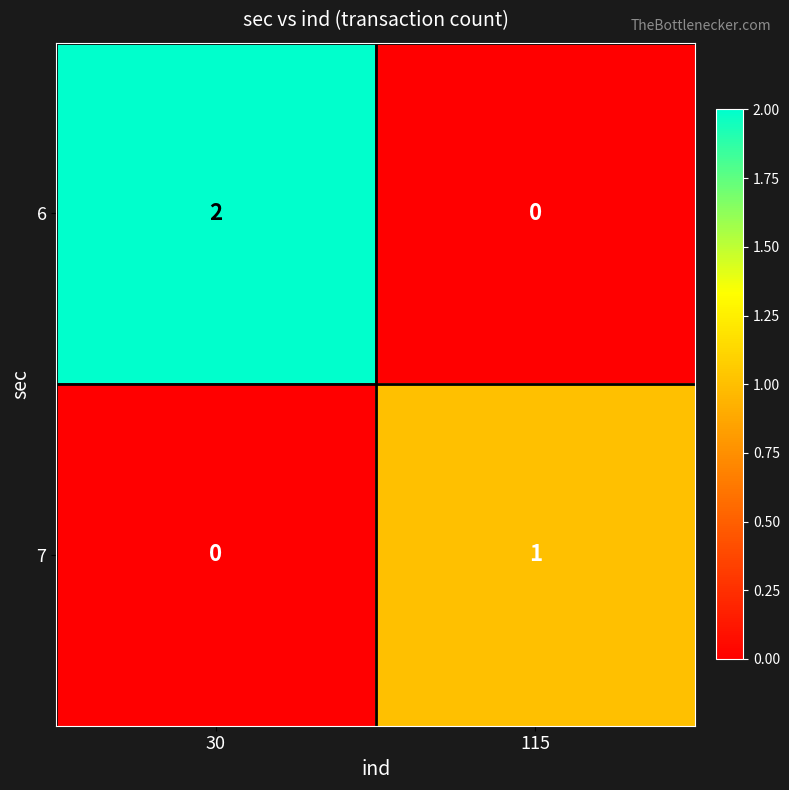

How many series are shown in this chart?

2